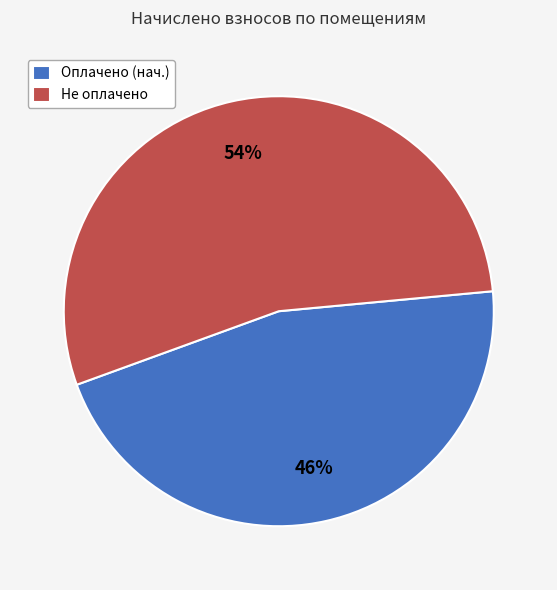

The Не оплачено slice represents 54% of the pie. True or false?

True